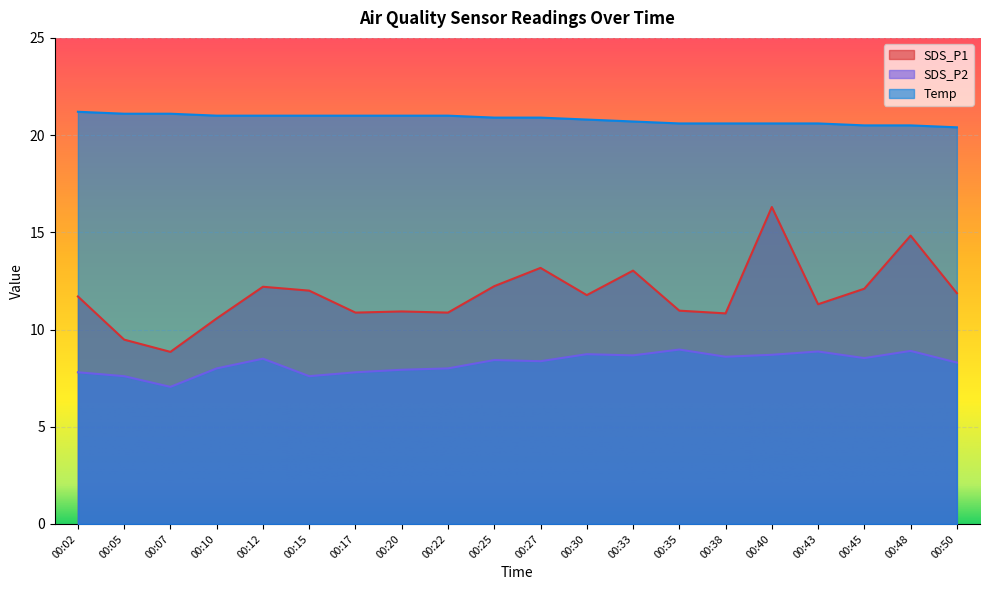

How many data points in SDS_P2 are less than 8?

6